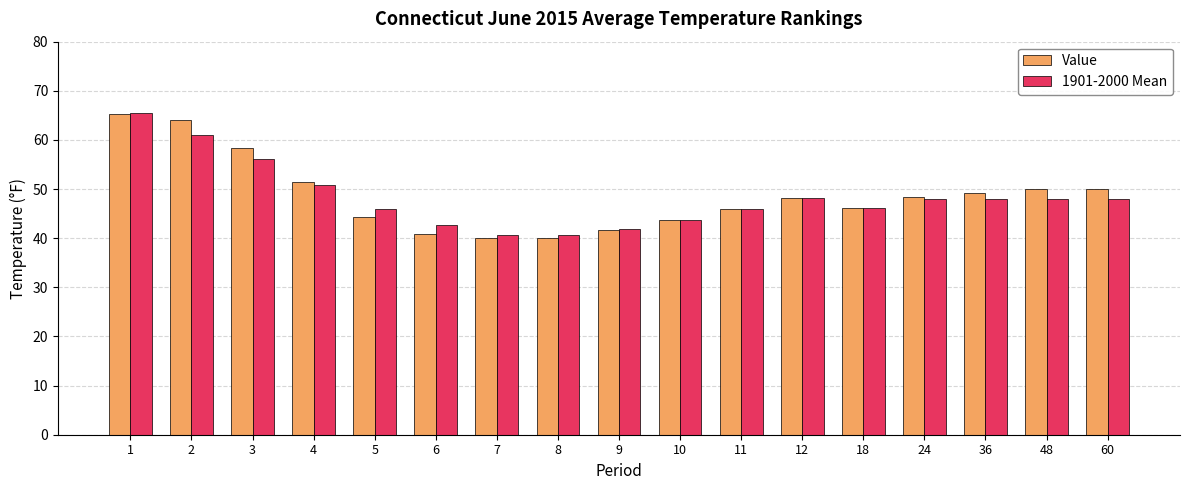

Is the value of Value at 1 greater than the value of 1901-2000 Mean at 2?

Yes